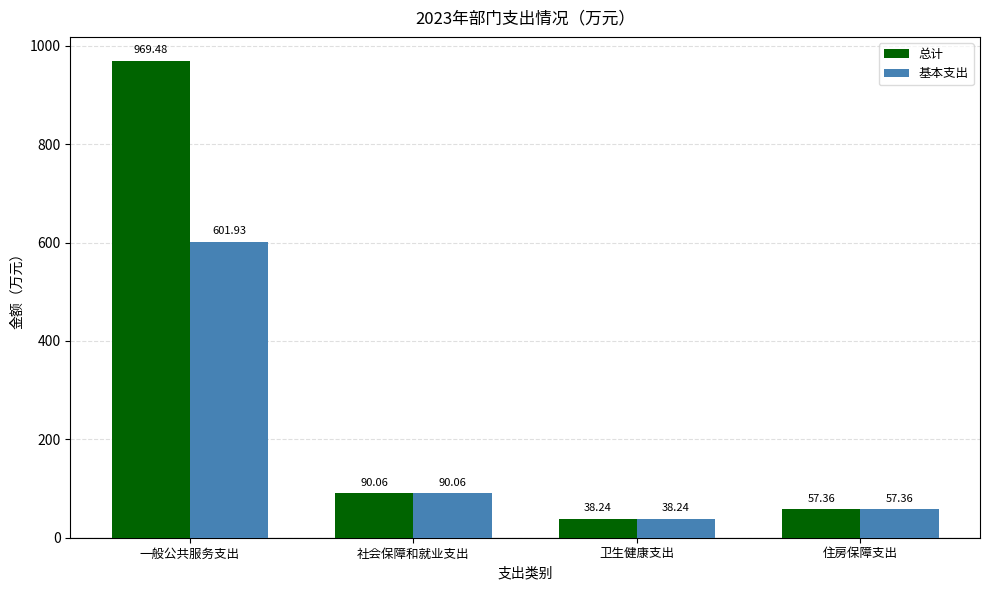

Which series has the widest spread of values?

总计